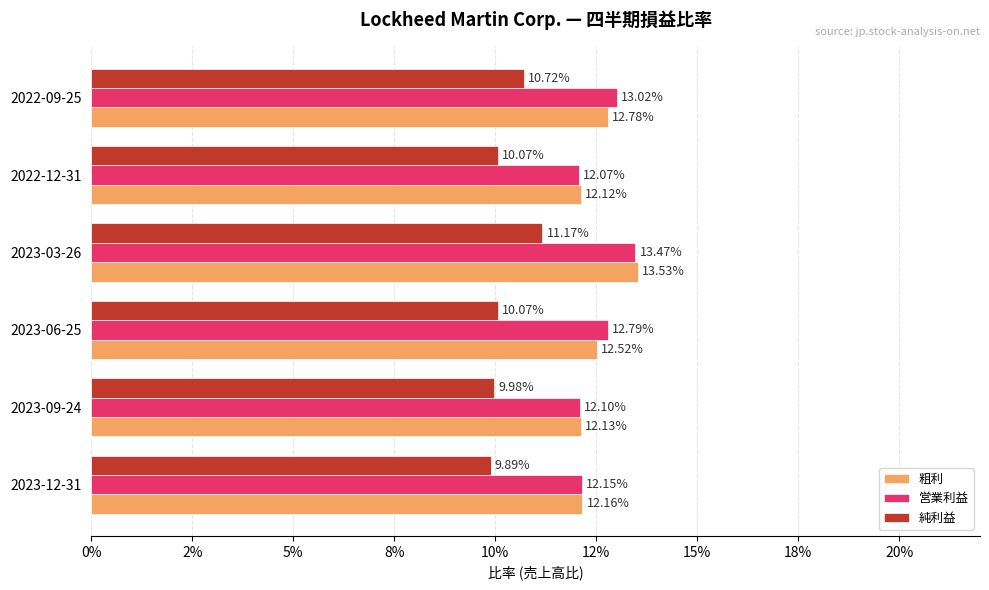

What are all the series names shown in the legend?

粗利, 営業利益, 純利益